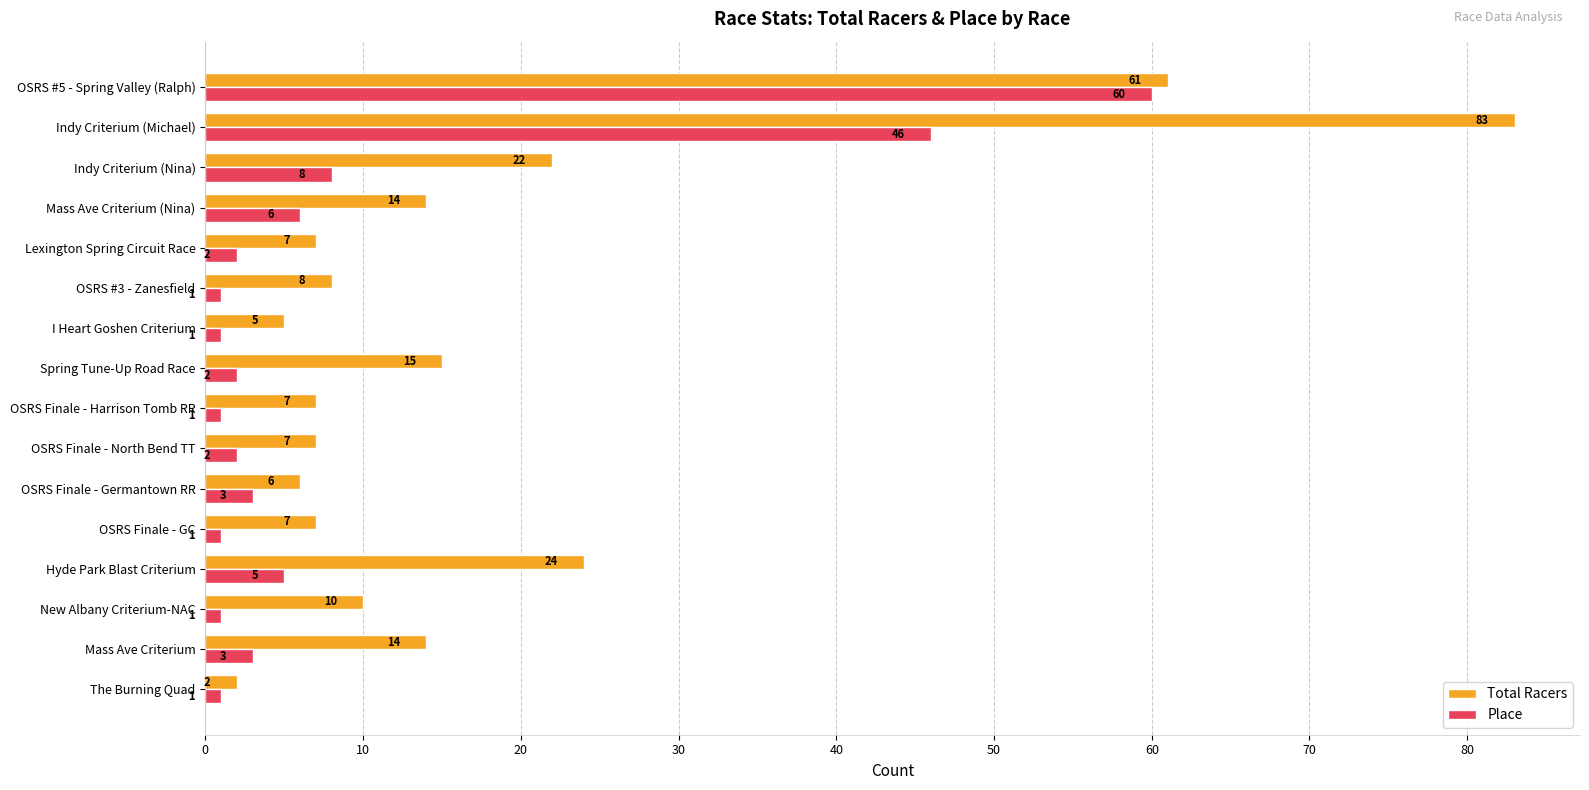

Is it true that Place equals 2 at Lexington Spring Circuit Race?

True